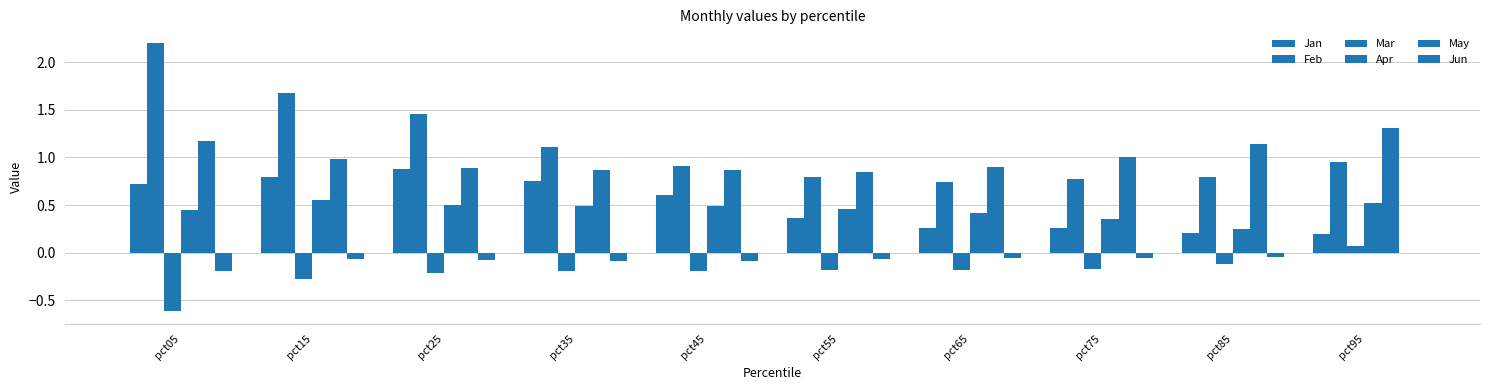

Is it true that May equals 1.3 at pct95?

True